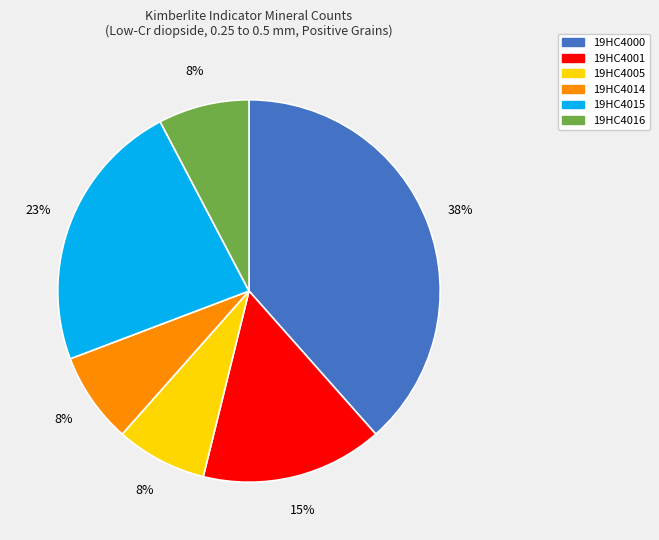

The 19HC4014 slice represents 1% of the pie. True or false?

False